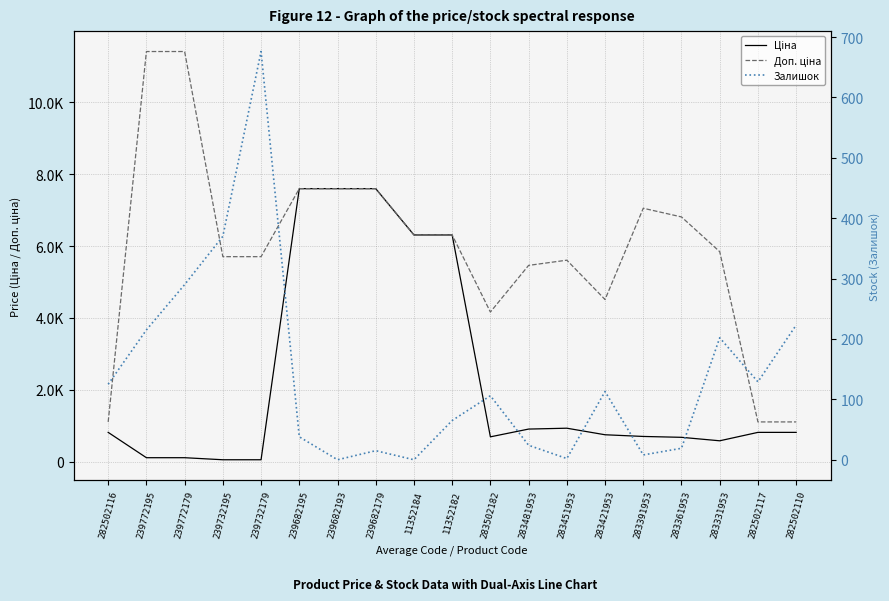

Which series ends up on top after the final intersection of Ціна and Залишок?

Ціна